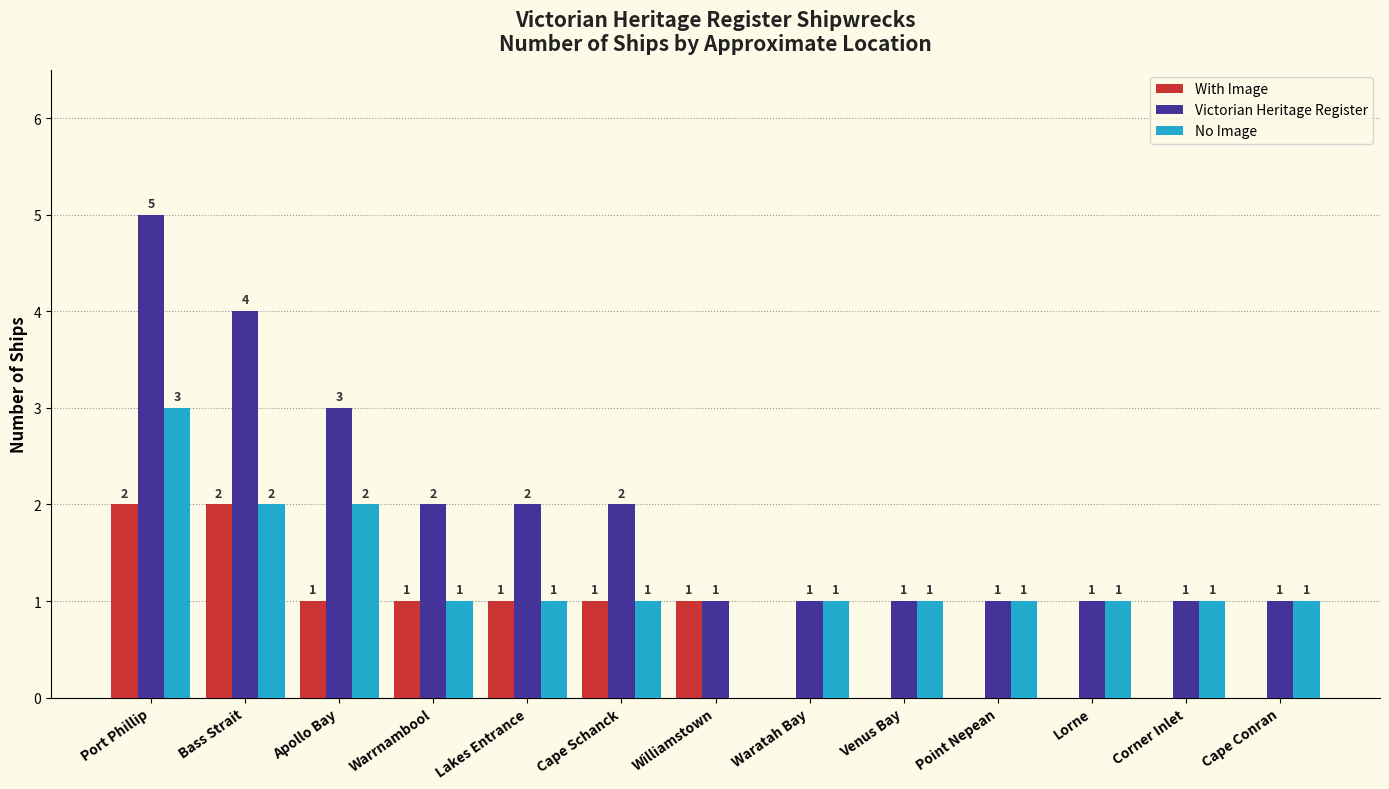

True or false: No Image has a value of 2 at Bass Strait.

True